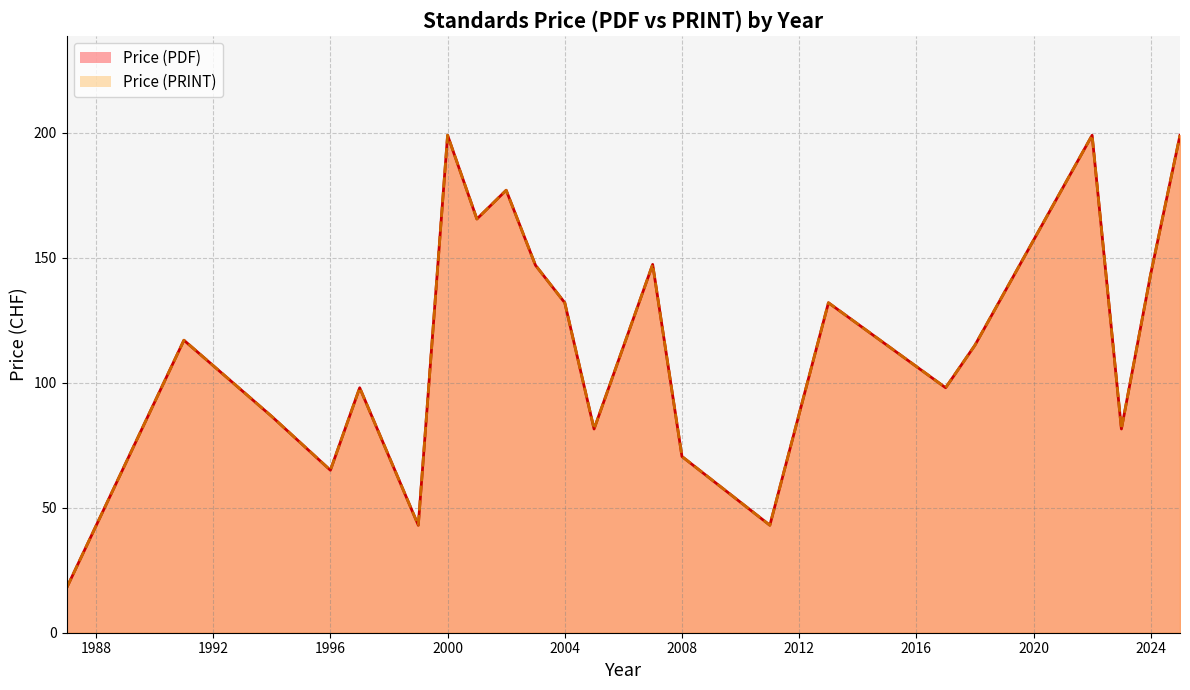

True or false: Price (PRINT) has more than 1 points higher than both neighbors.

True